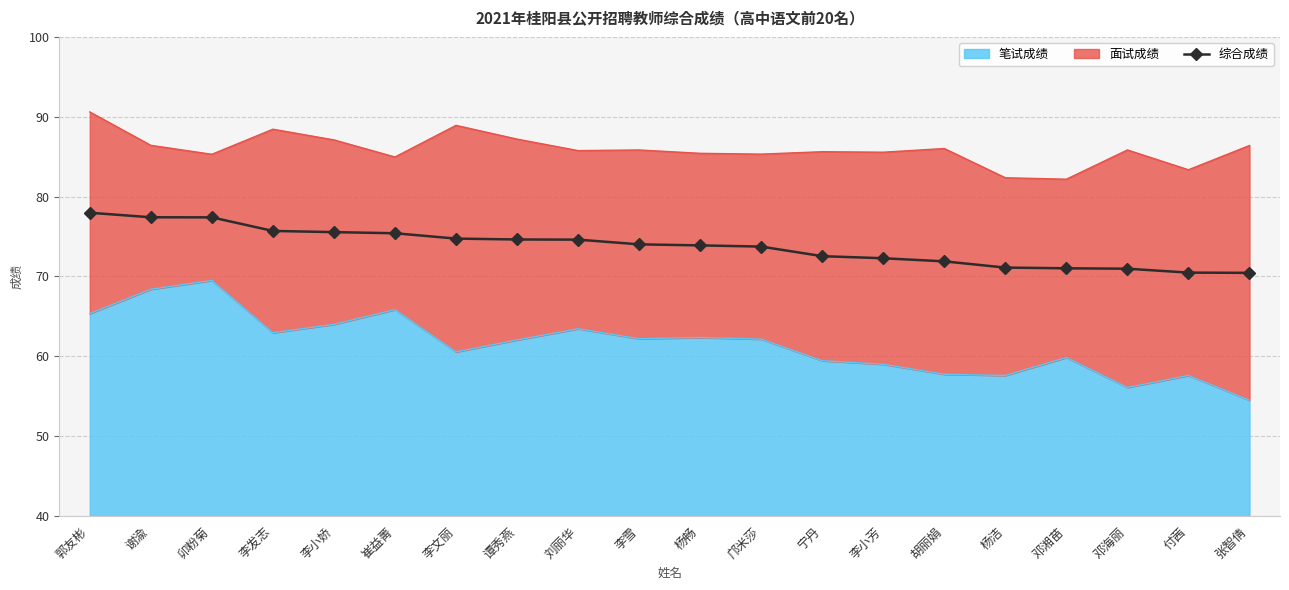

True or false: there are more than 1 points higher than both neighbors.

False